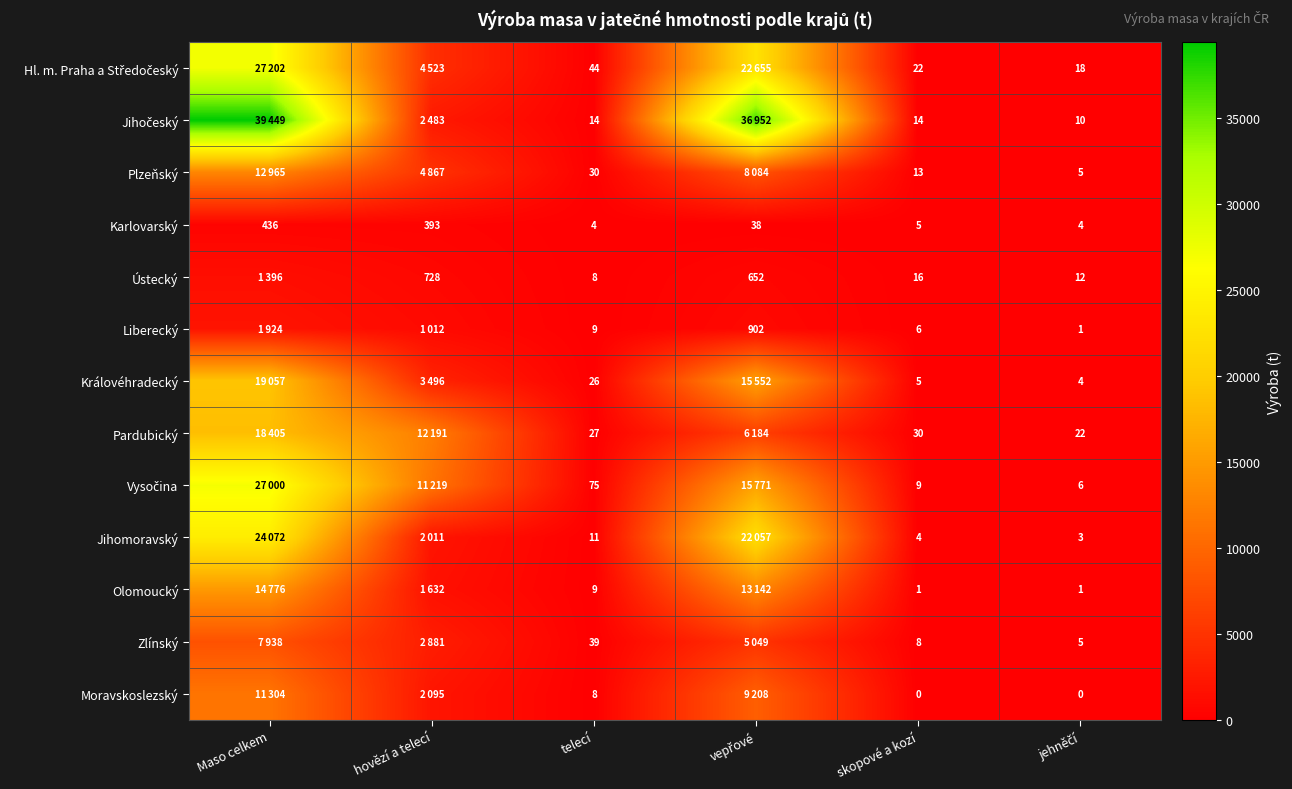

What is the total value across all series at skopové a kozí?

133